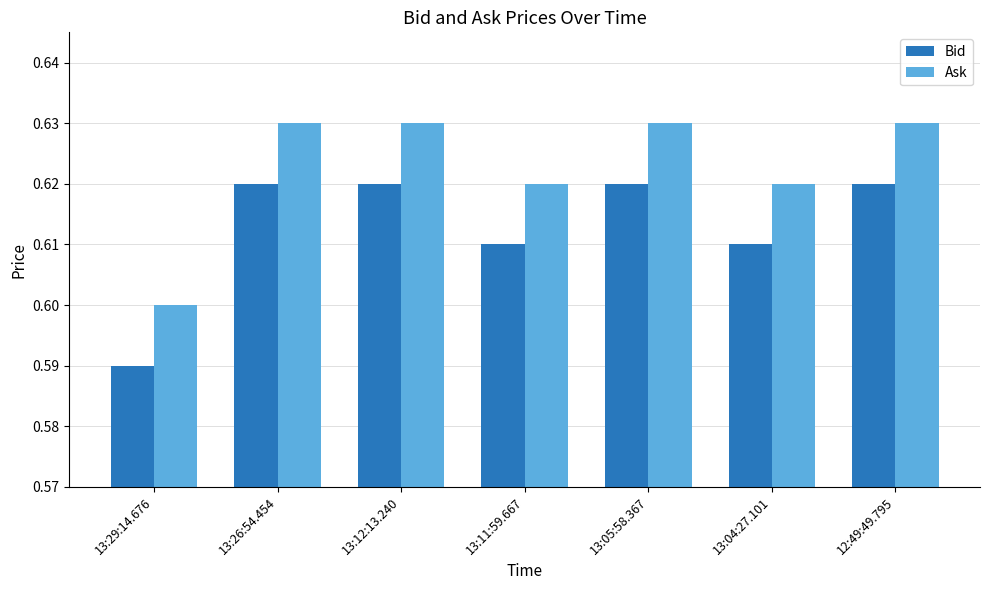

At which label is Ask closest to 0?

13:29:14.676